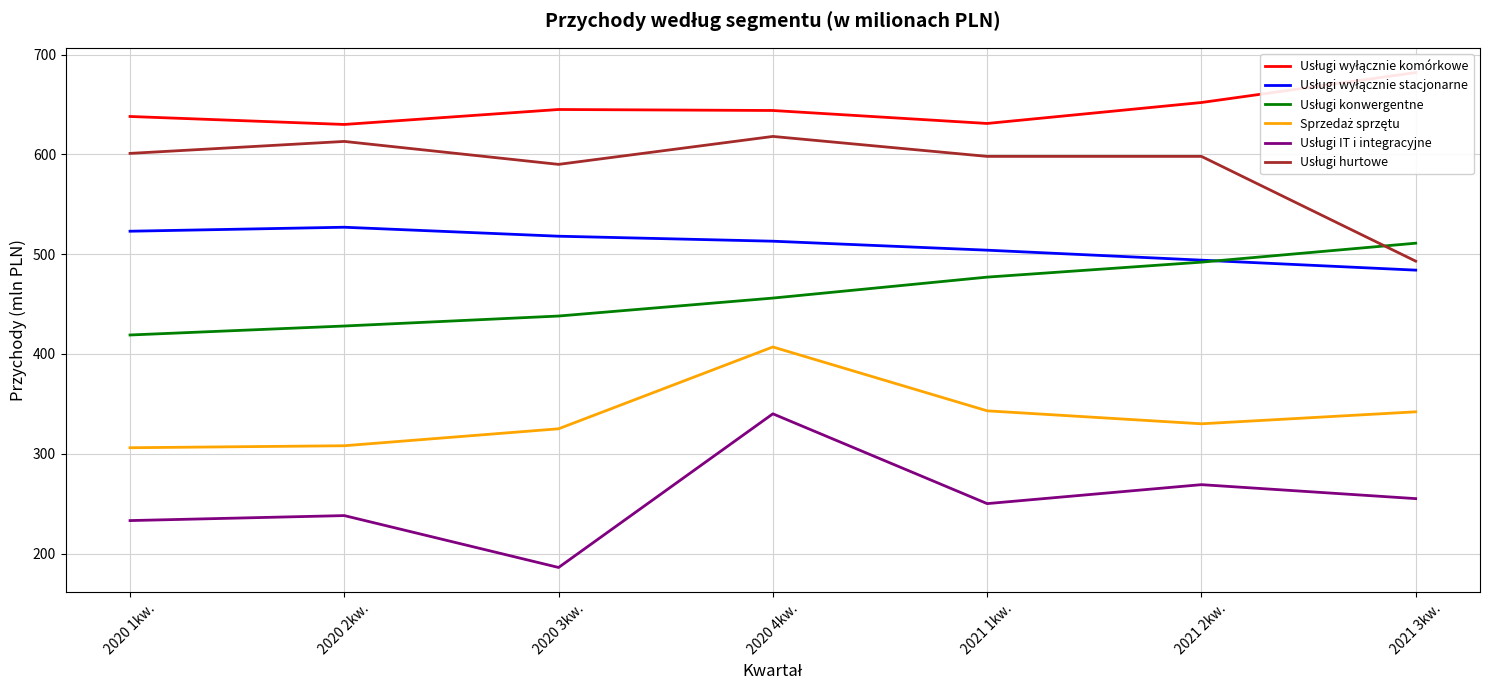

True or false: Sprzedaż sprzętu and Usługi IT i integracyjne intersect in this chart.

False